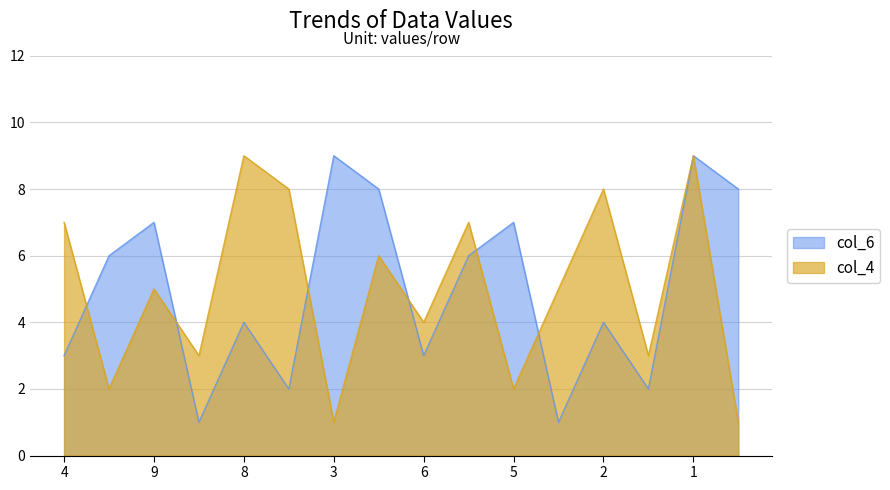

Is it true that col_4 equals 5 at 9?

True